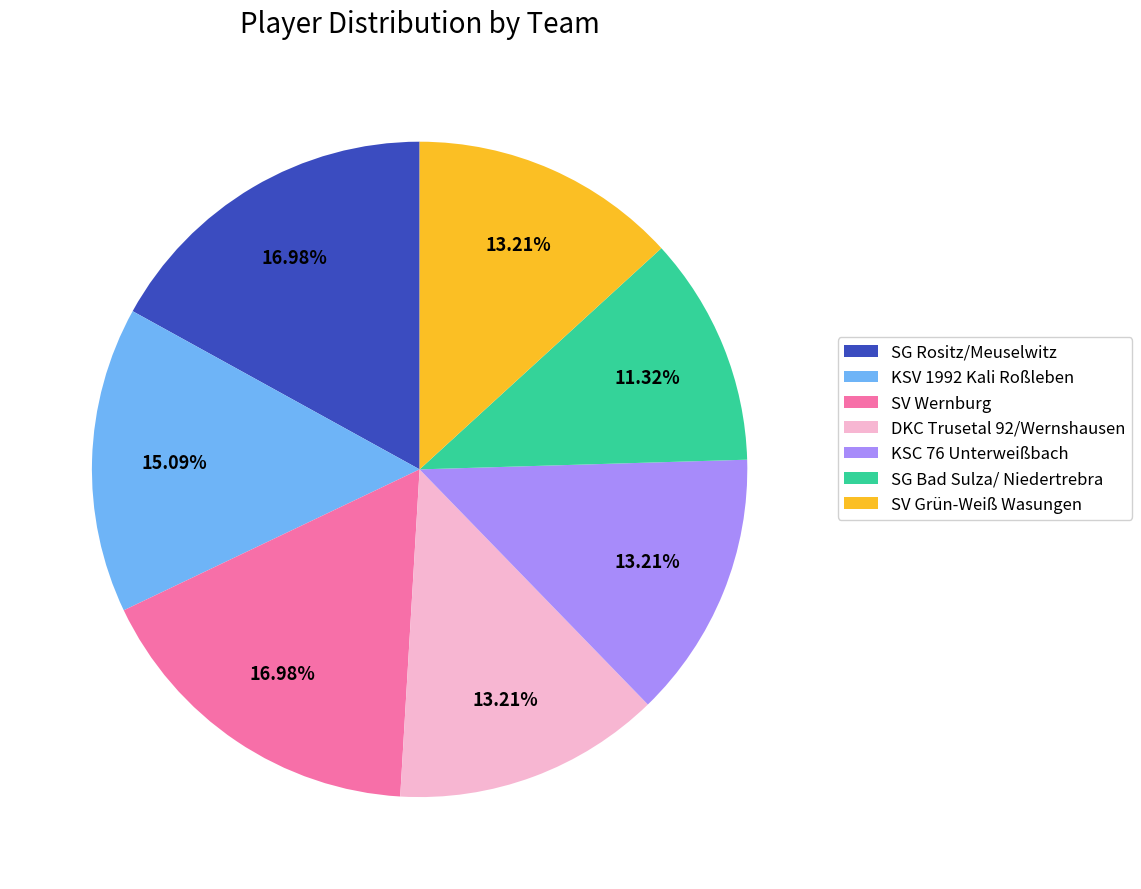

Combined, do SV Grün-Weiß Wasungen and SV Wernburg account for over 50%?

No